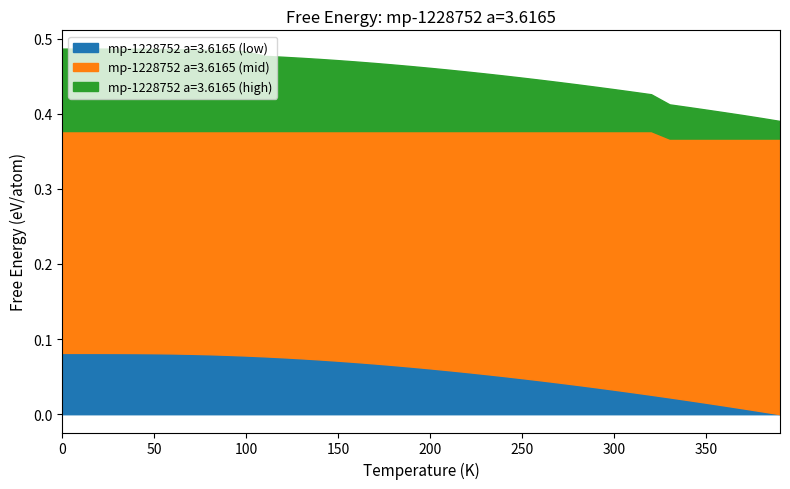

Count the number of data series in this chart.

3